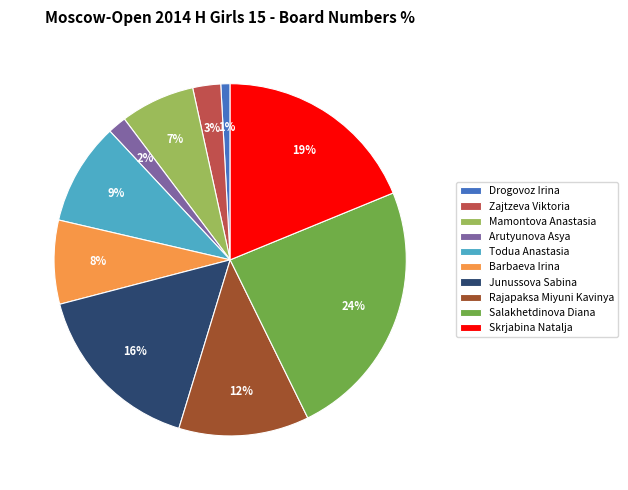

To the nearest percent, what is the difference between the Zajtzeva Viktoria and Drogovoz Irina slice percentages?

2%